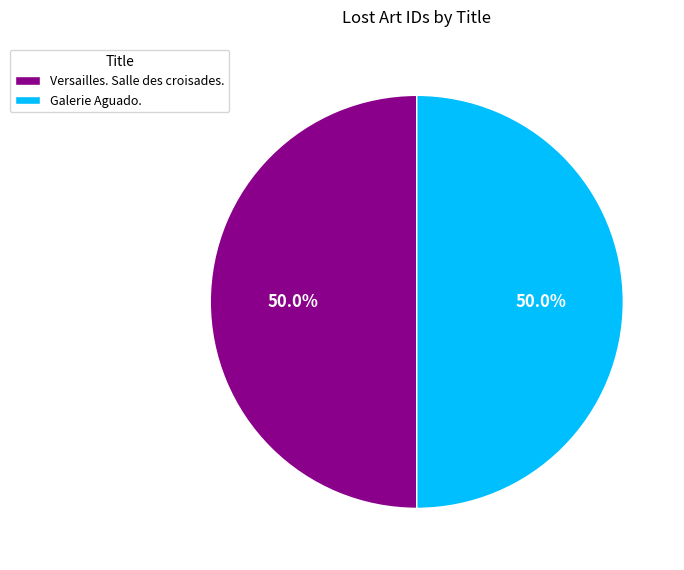

How many slices are in this pie chart?

2